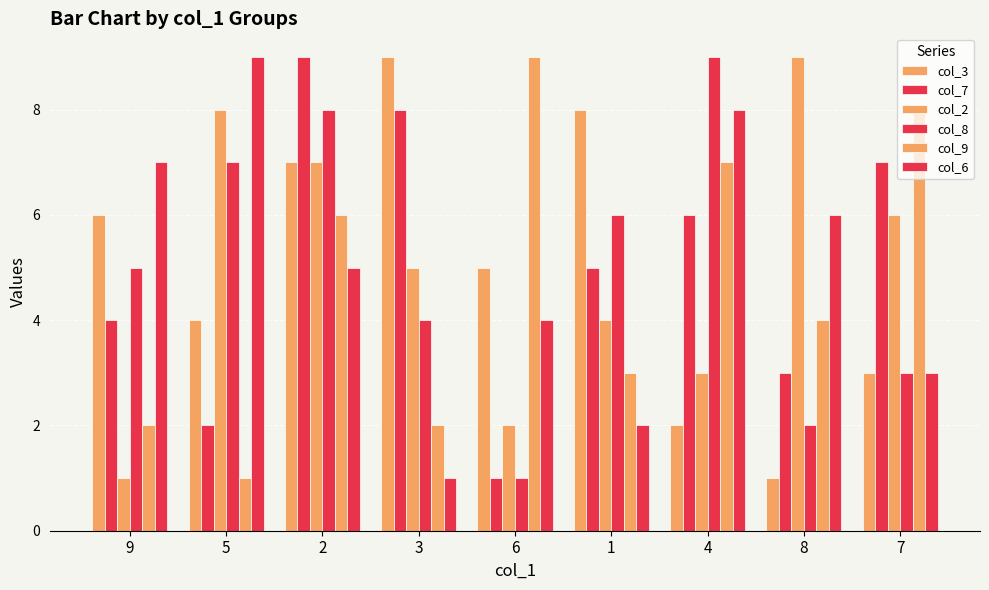

Which series has the largest total across all categories?

col_3